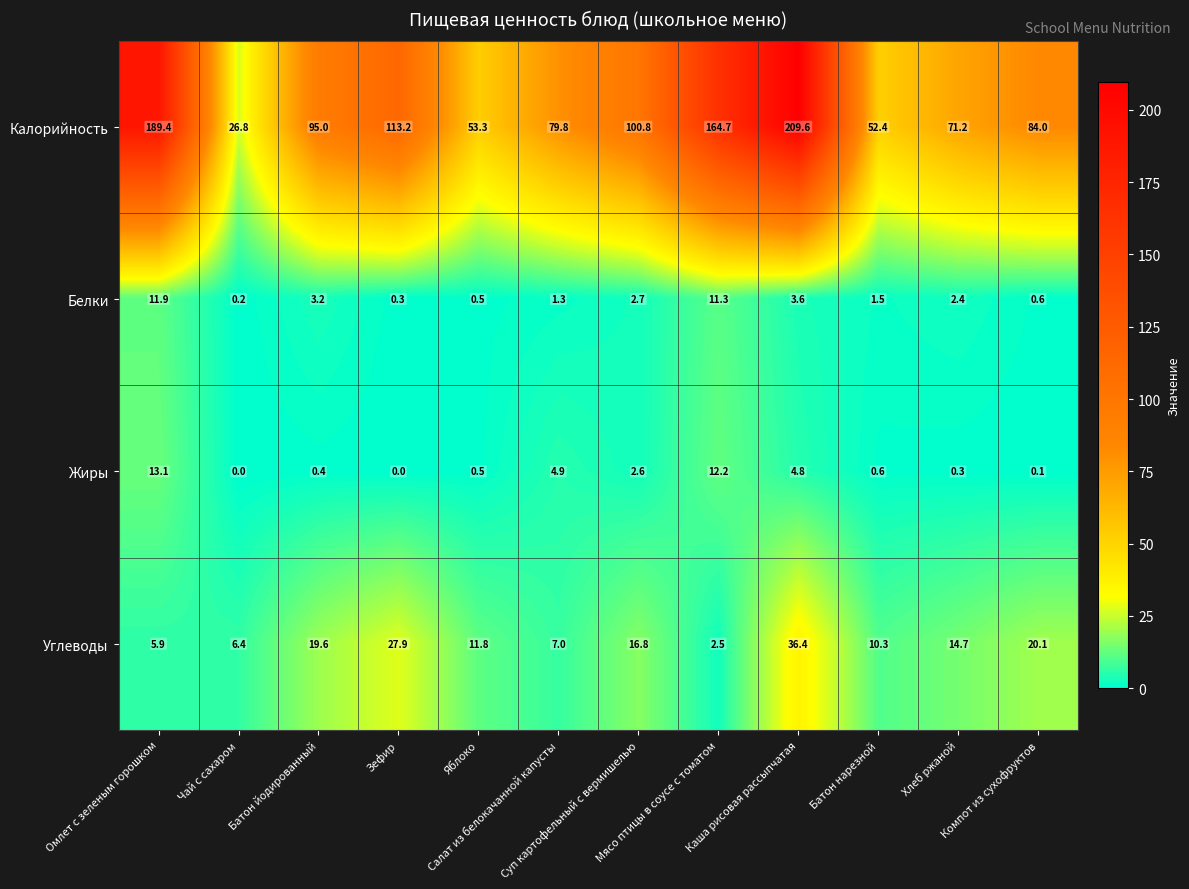

Rank the series by their maximum value, from lowest to highest.

Белки, Жиры, Углеводы, Калорийность